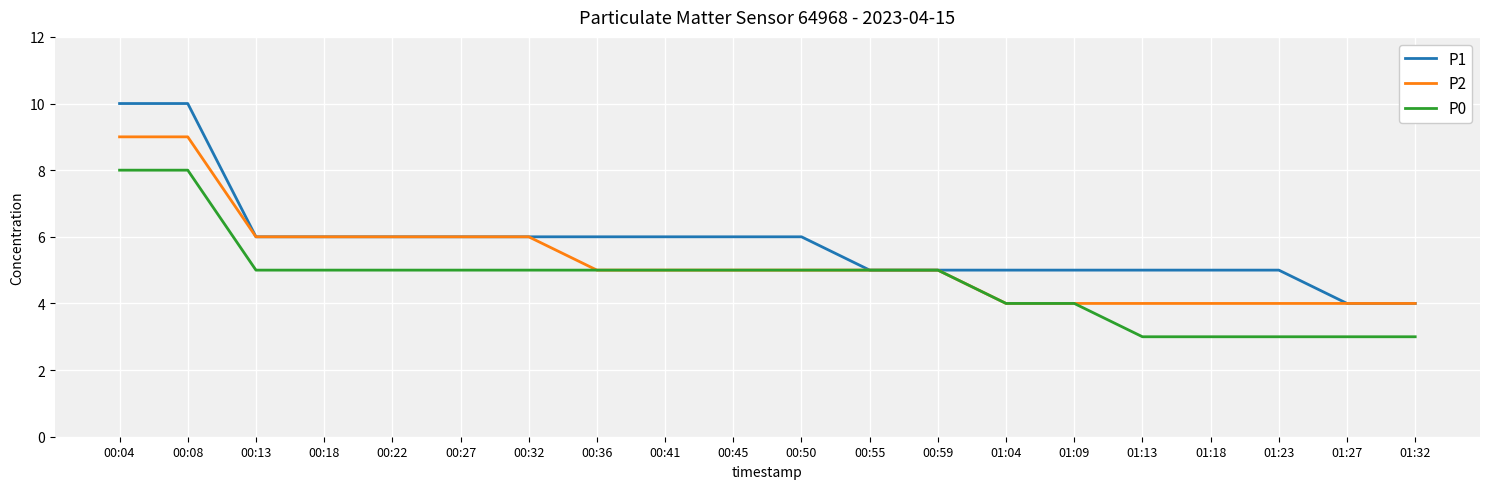

What is the sum of the P0 values at 00:55 and 01:23?

8